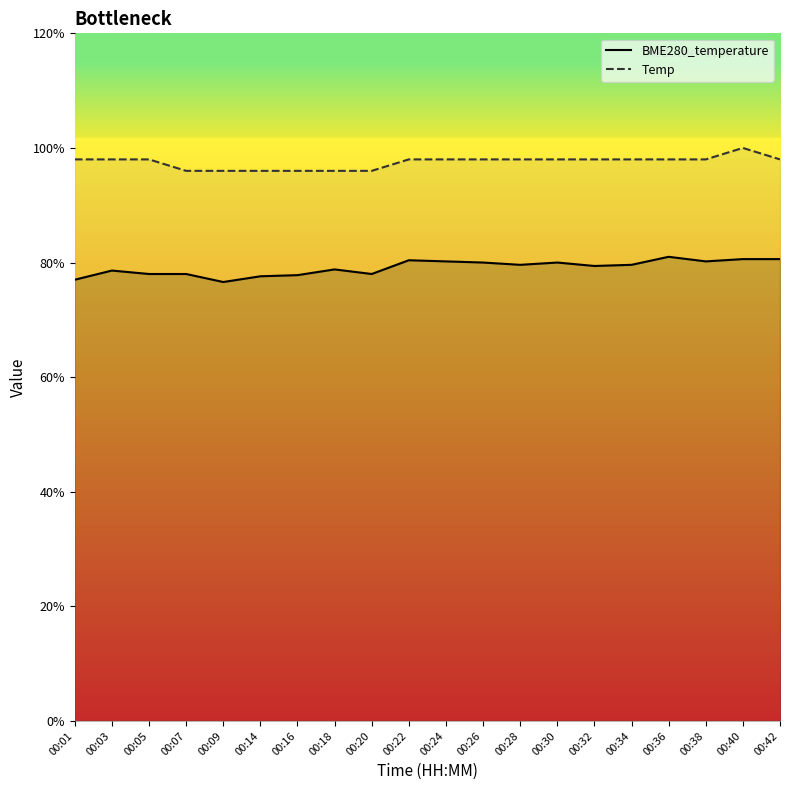

Reading left to right, what are all the values shown in this chart?

BME280_temperature: 3.9	3.9	3.9	3.9	3.8	3.9	3.9	3.9	3.9	4.0	4.0	4.0	4.0	4.0	4.0	4.0	4.0	4.0	4.0	4.0
Temp: 4.9	4.9	4.9	4.8	4.8	4.8	4.8	4.8	4.8	4.9	4.9	4.9	4.9	4.9	4.9	4.9	4.9	4.9	5.0	4.9